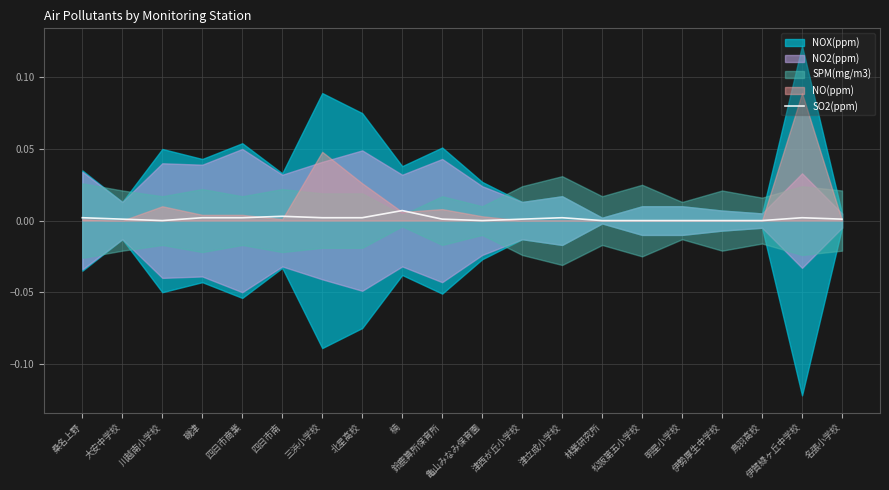

True or false: SO2(ppm) has a value of 0.0 at 四日市商業.

True